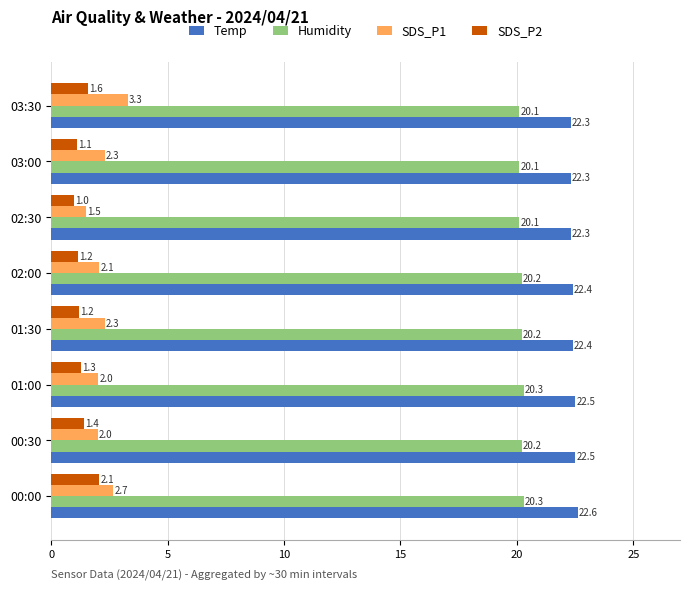

The Temp series shows 31.5 at 01:30. True or false?

False